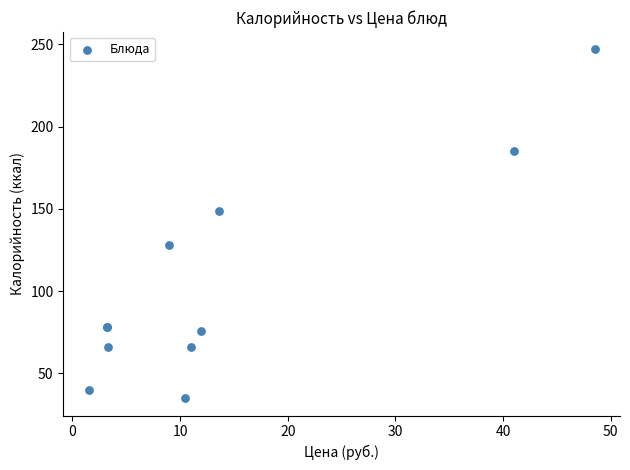

What Y value in the scatter plot is closest to 140?

148.6